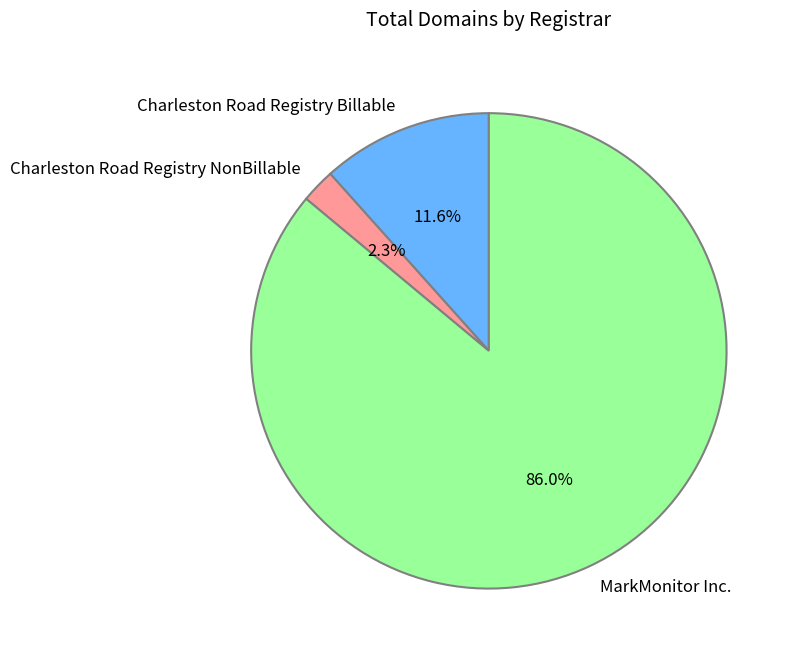

Which slice is the smallest?

Charleston Road Registry NonBillable